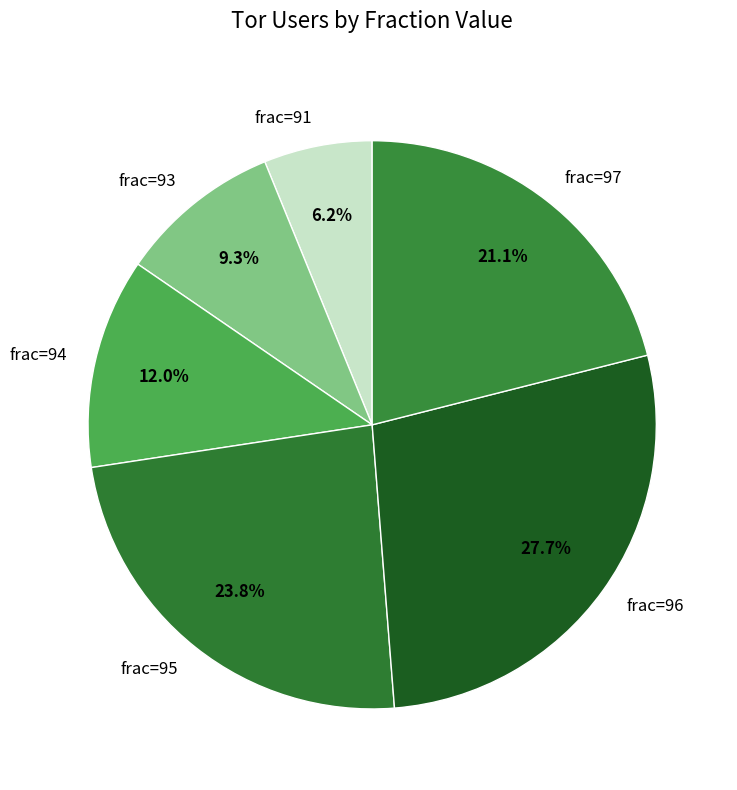

How many slices are in this pie chart?

6